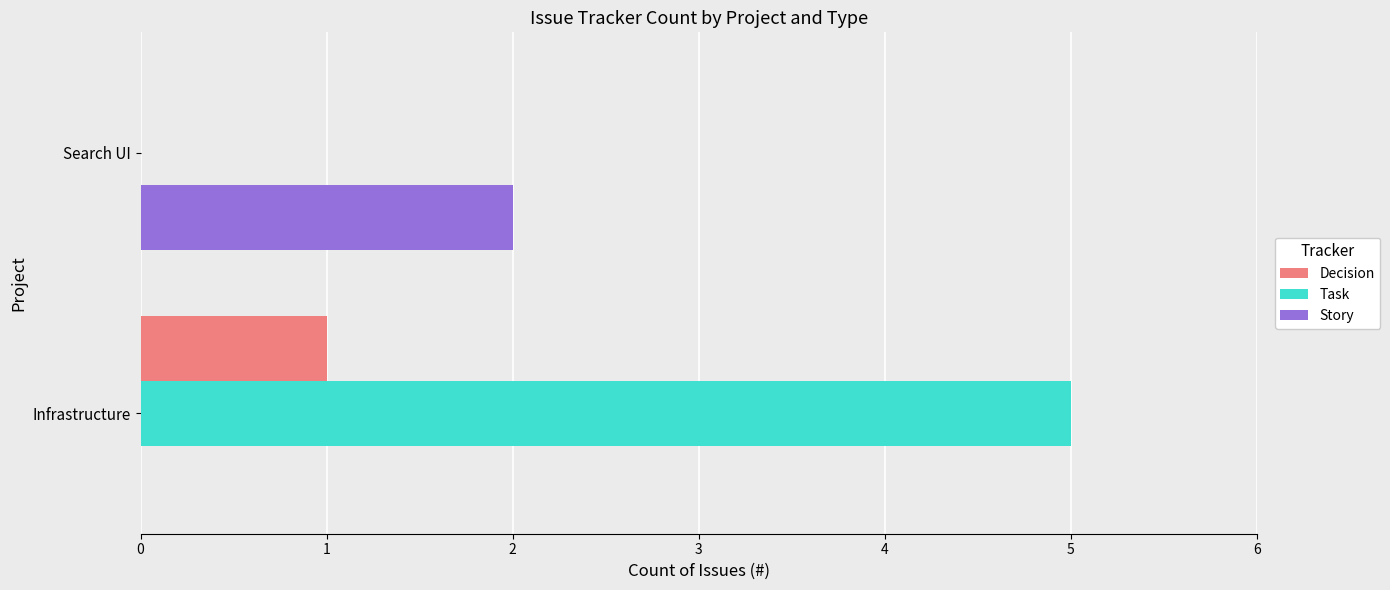

What is the sum of the Task values at Infrastructure and Search UI?

5